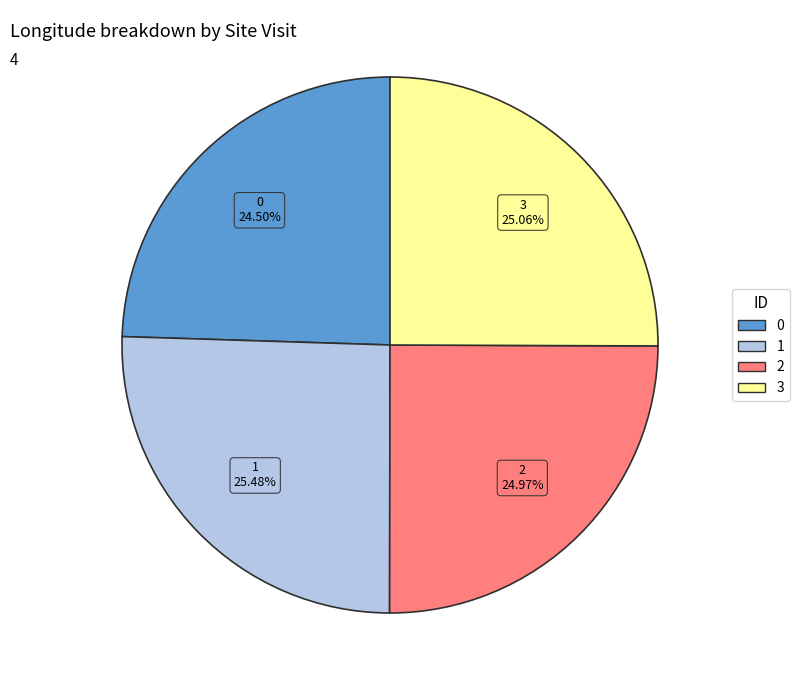

What percentage do 3 and 1 together represent?

50.5%